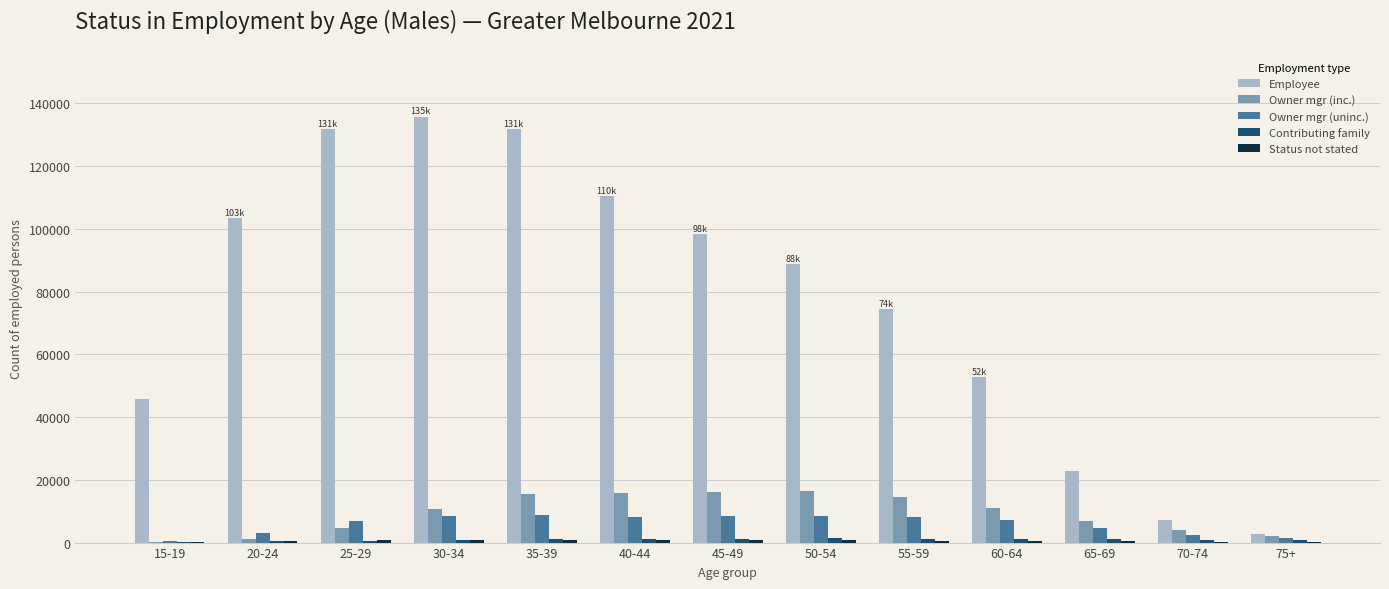

What is the greatest value displayed?

135649